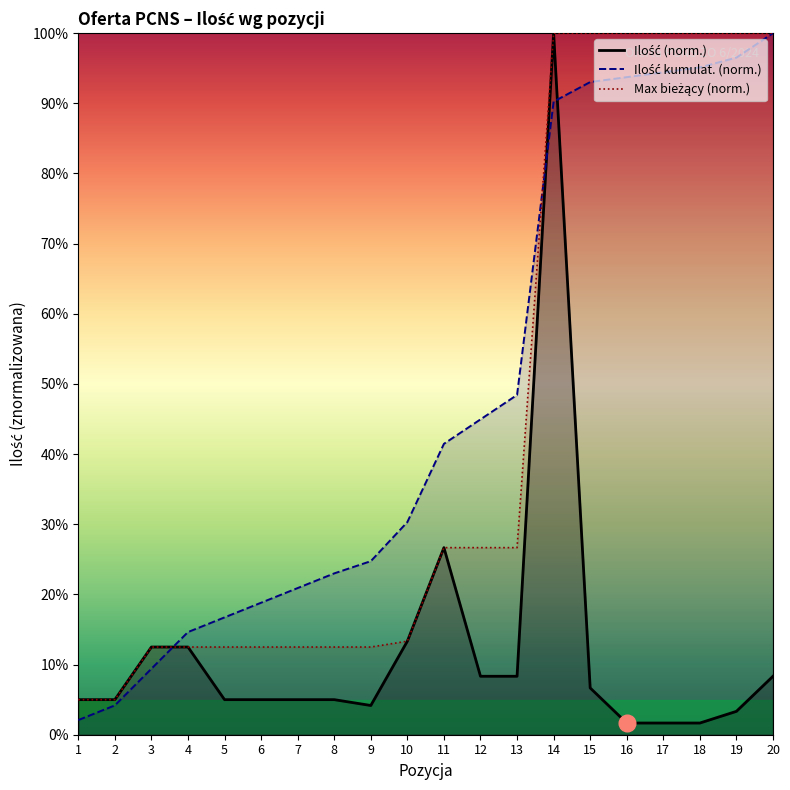

Reading left to right, list all the values displayed in this chart.

Ilość (norm.): 5.0	5.0	12.5	12.5	5.0	5.0	5.0	5.0	4.2	13.3	26.7	8.3	8.3	100.0	6.7	1.7	1.7	1.7	3.3	8.3
Ilość kumulat. (norm.): 2.1	4.2	9.4	14.6	16.7	18.8	20.9	23.0	24.7	30.3	41.5	44.9	48.4	90.2	93.0	93.7	94.4	95.1	96.5	100.0
Max bieżący (norm.): 5.0	5.0	12.5	12.5	12.5	12.5	12.5	12.5	12.5	13.3	26.7	26.7	26.7	100.0	100.0	100.0	100.0	100.0	100.0	100.0